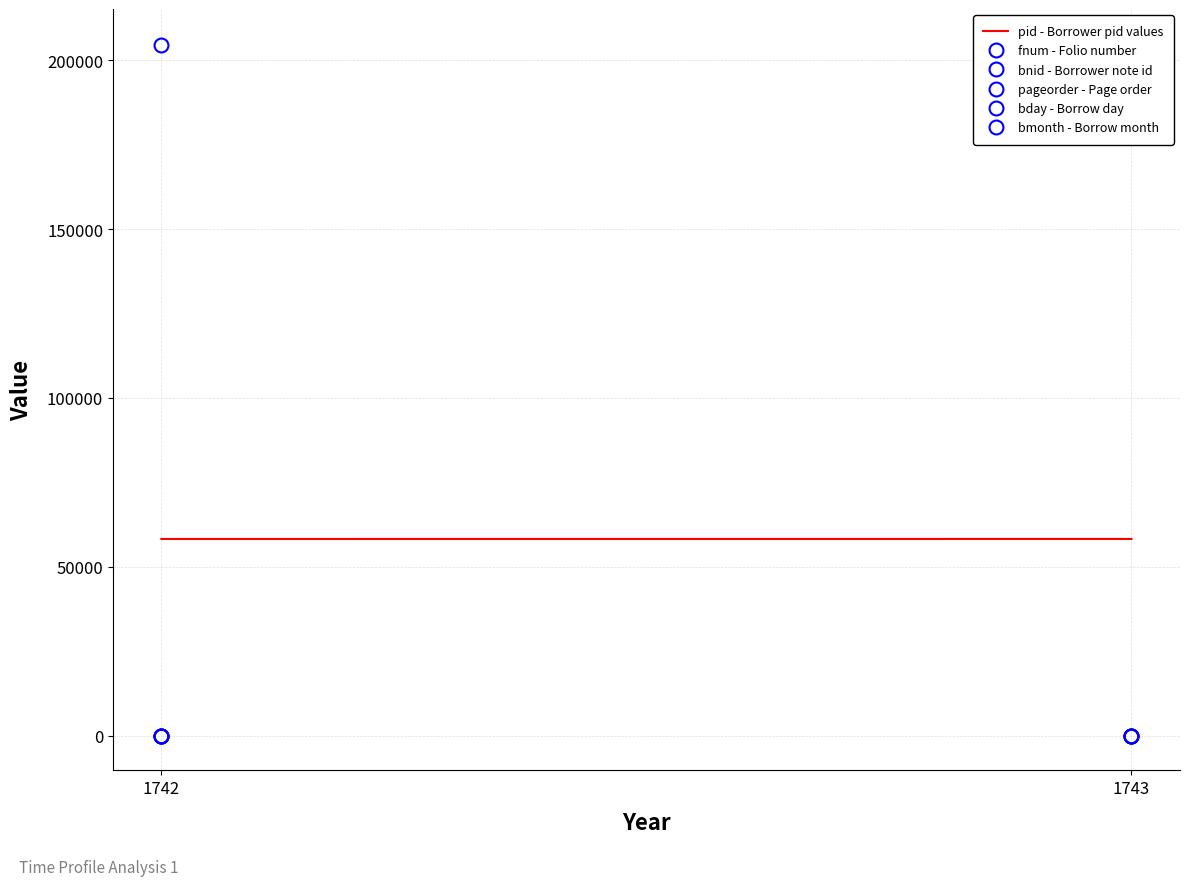

What is the maximum value for fnum - Folio number?

28